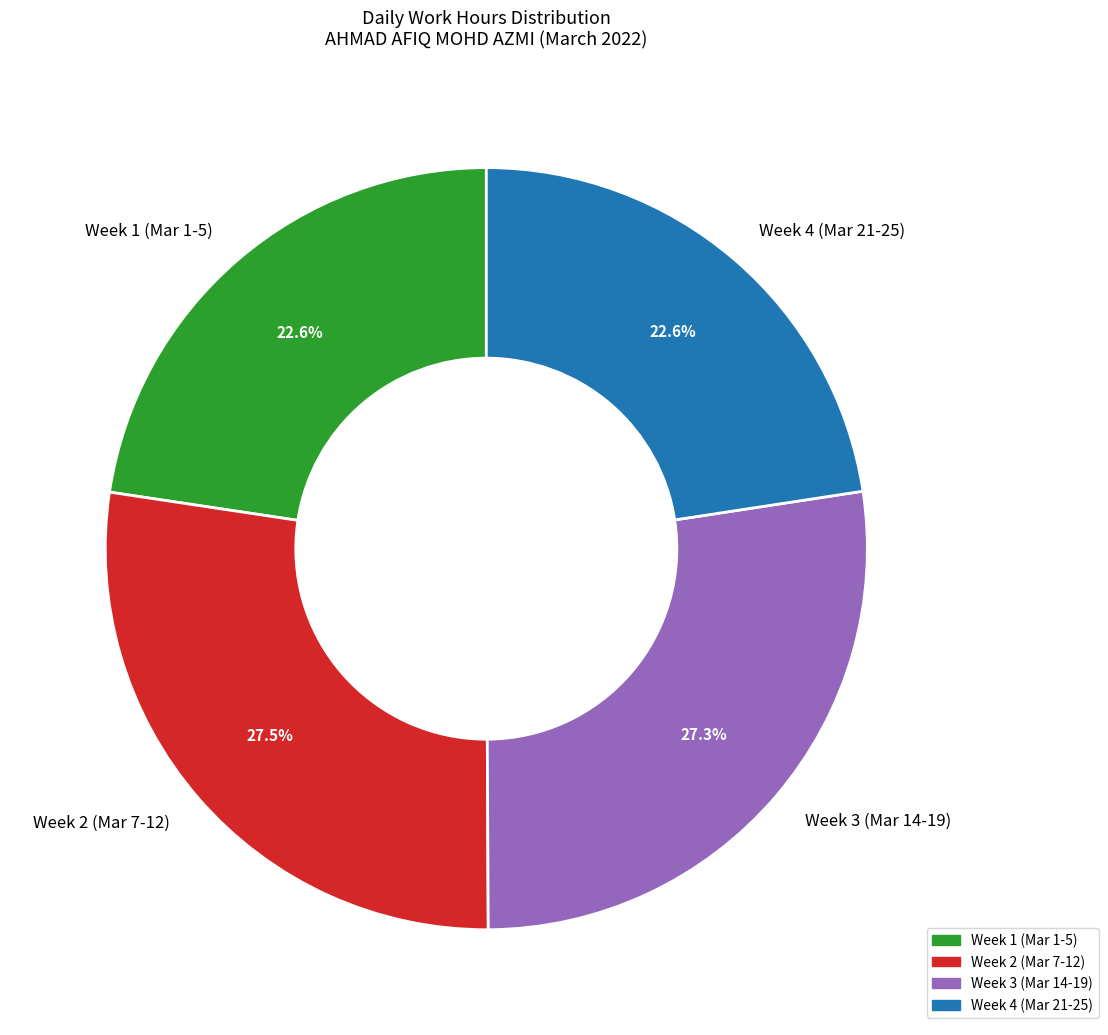

To the nearest percent, what is the average slice percentage?

25%